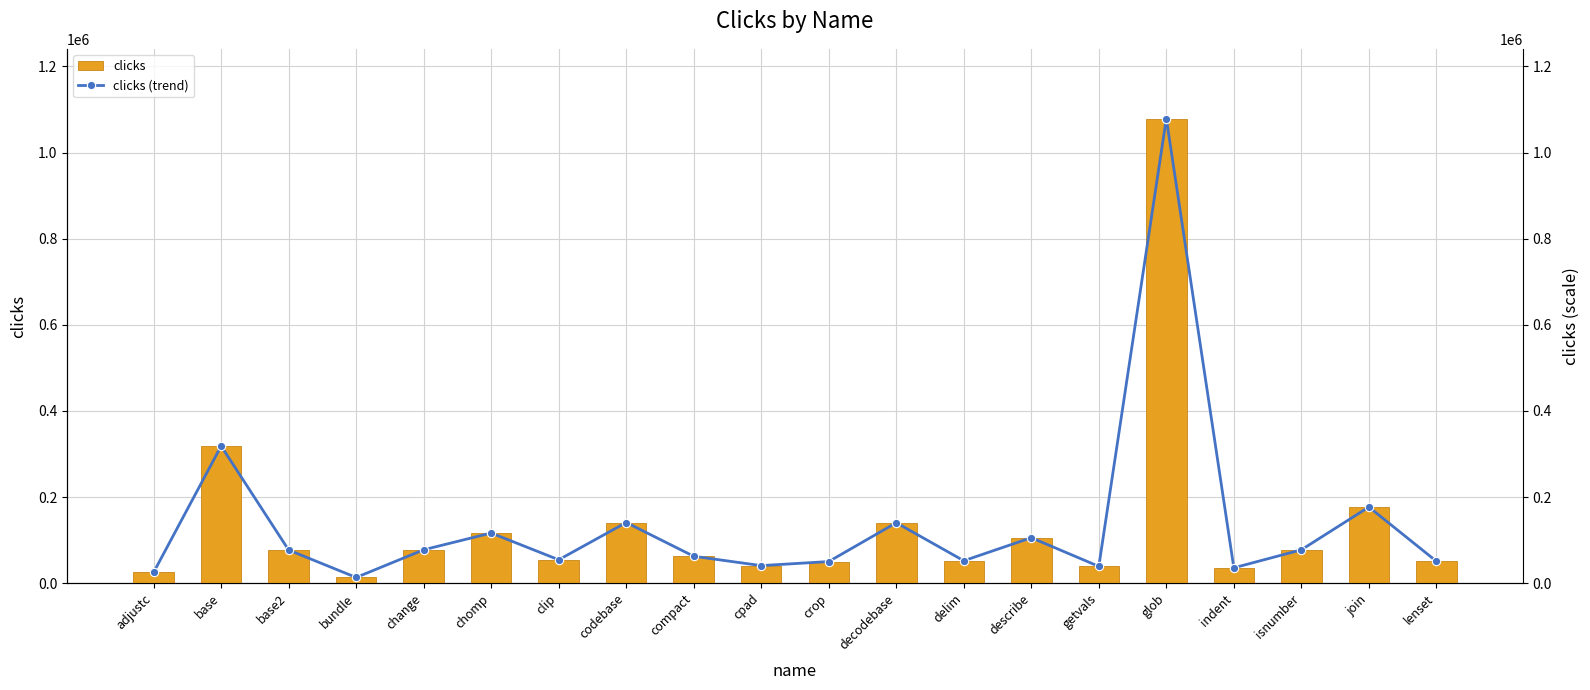

Reading right to left, extract all data points from this chart.

clicks: lenset=50795	join=176721	isnumber=77346	indent=35527	glob=1078927	getvals=38882	describe=105449	delim=51952	decodebase=140199	crop=50091	cpad=40690	compact=62373	codebase=140757	clip=54198	chomp=116332	change=77464	bundle=13141	base2=76833	base=318347	adjustc=25012
clicks (trend): lenset=50795	join=176721	isnumber=77346	indent=35527	glob=1078927	getvals=38882	describe=105449	delim=51952	decodebase=140199	crop=50091	cpad=40690	compact=62373	codebase=140757	clip=54198	chomp=116332	change=77464	bundle=13141	base2=76833	base=318347	adjustc=25012